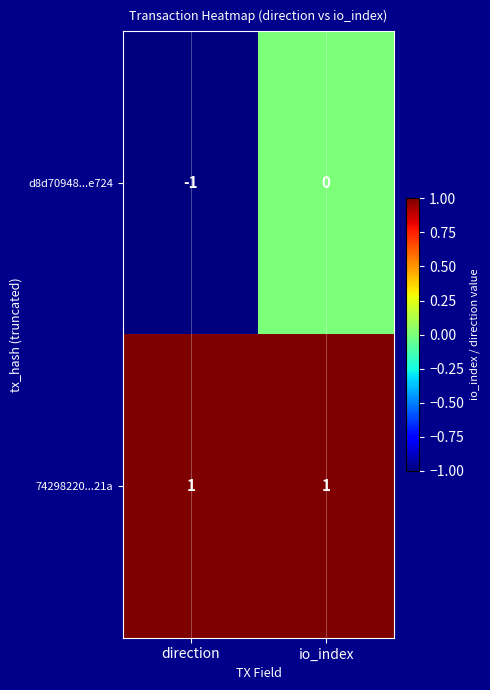

Between direction and io_index, which series saw the biggest shift?

d8d70948...e724